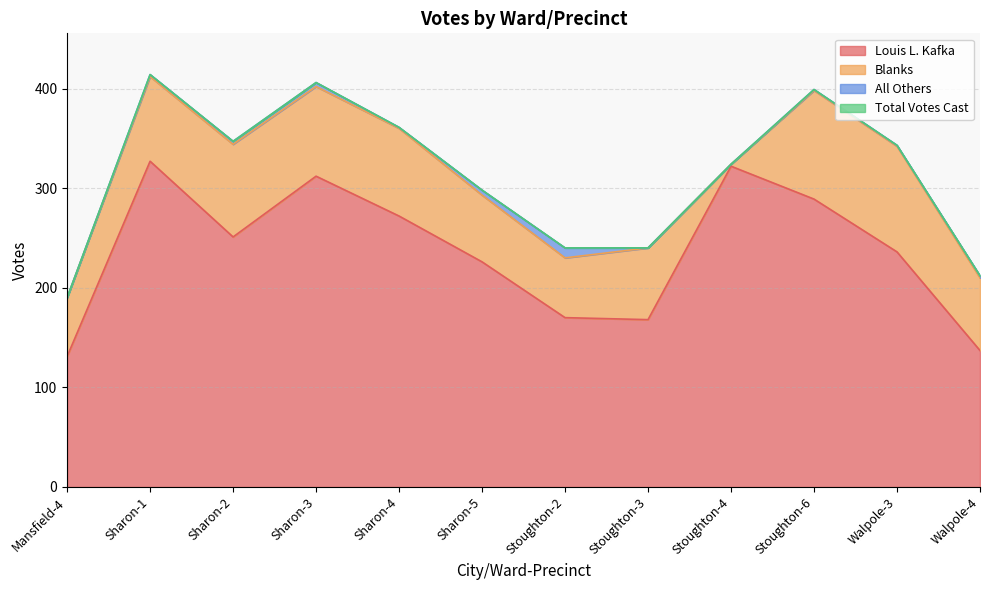

What is the sum of the Total Votes Cast values at Sharon-1 and Walpole-3?

757